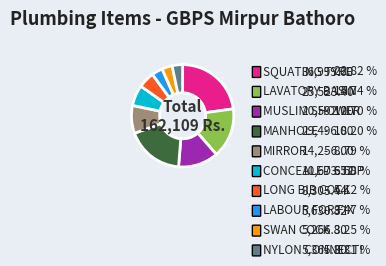

Is there a majority slice in this chart?

No